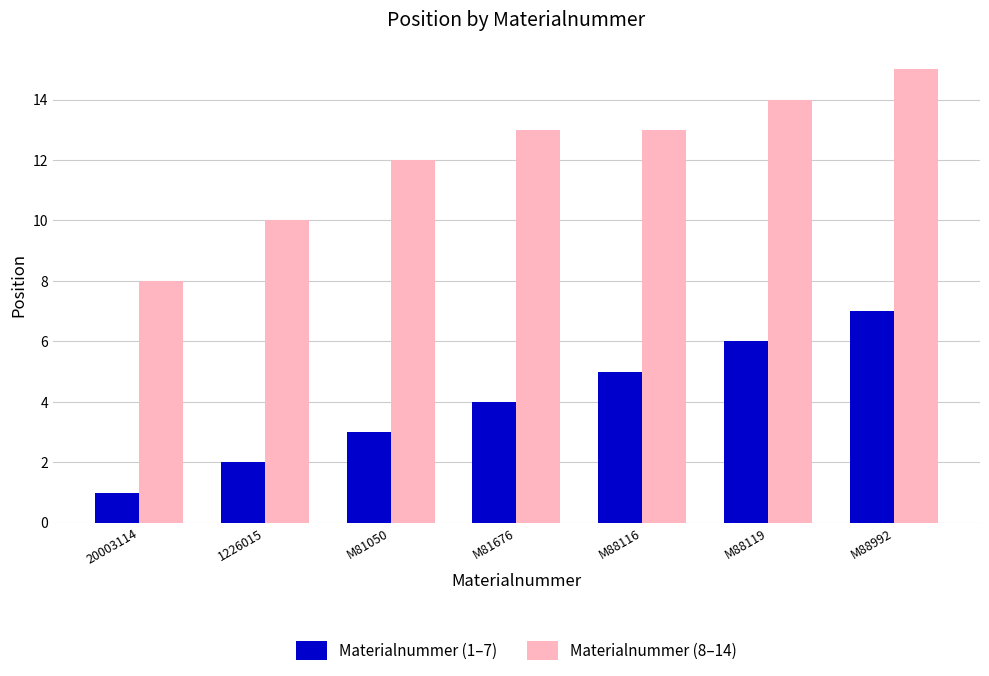

The value of Materialnummer (8–14) at M88992 is 15. True or false?

True